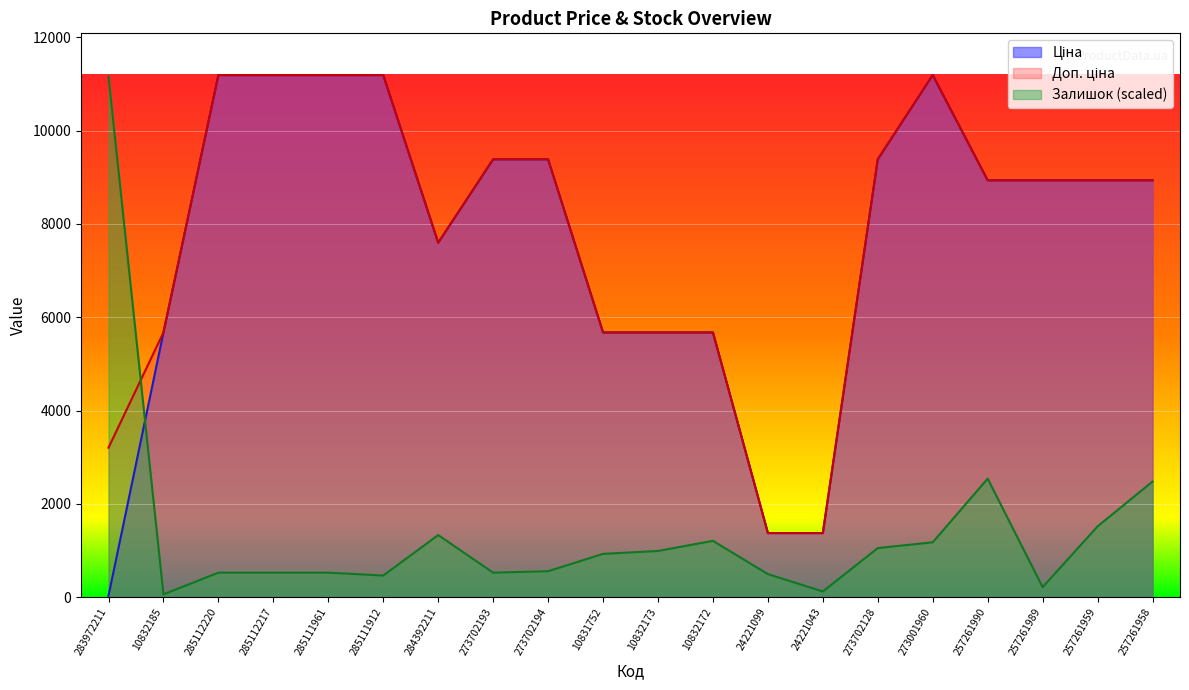

The value of Залишок (scaled) at 284392211 is 773.6. True or false?

False